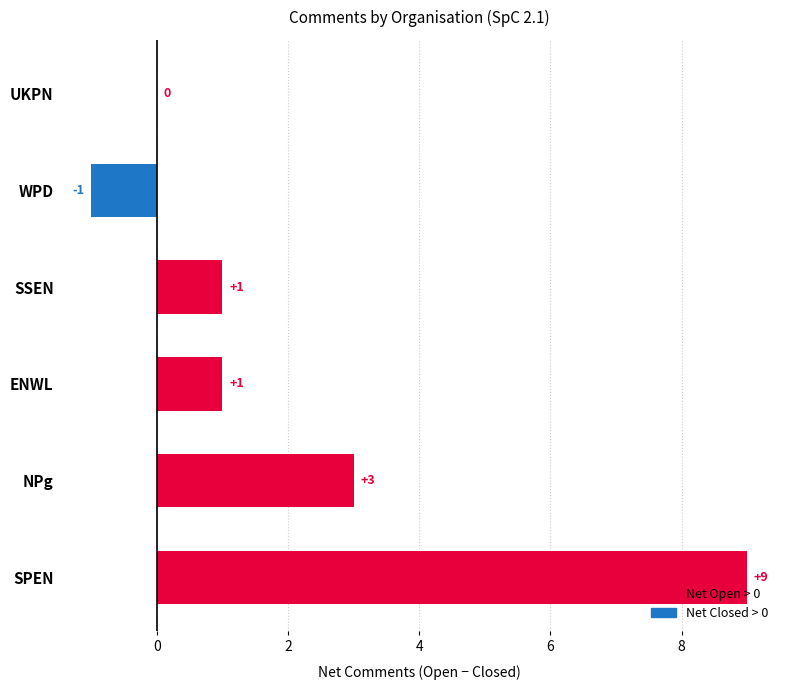

Is the value of Open at ENWL greater than the value of Closed at SSEN?

Yes